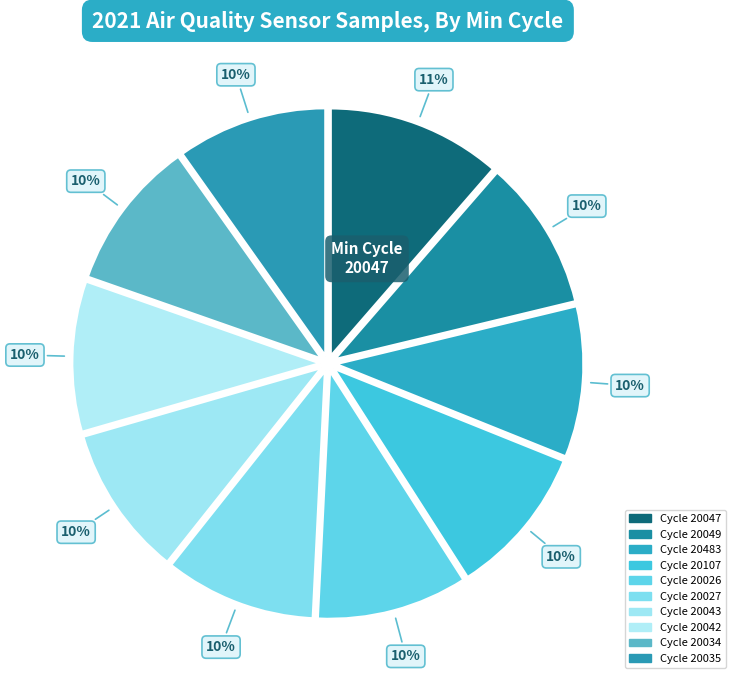

Count the number of slices in the pie.

10